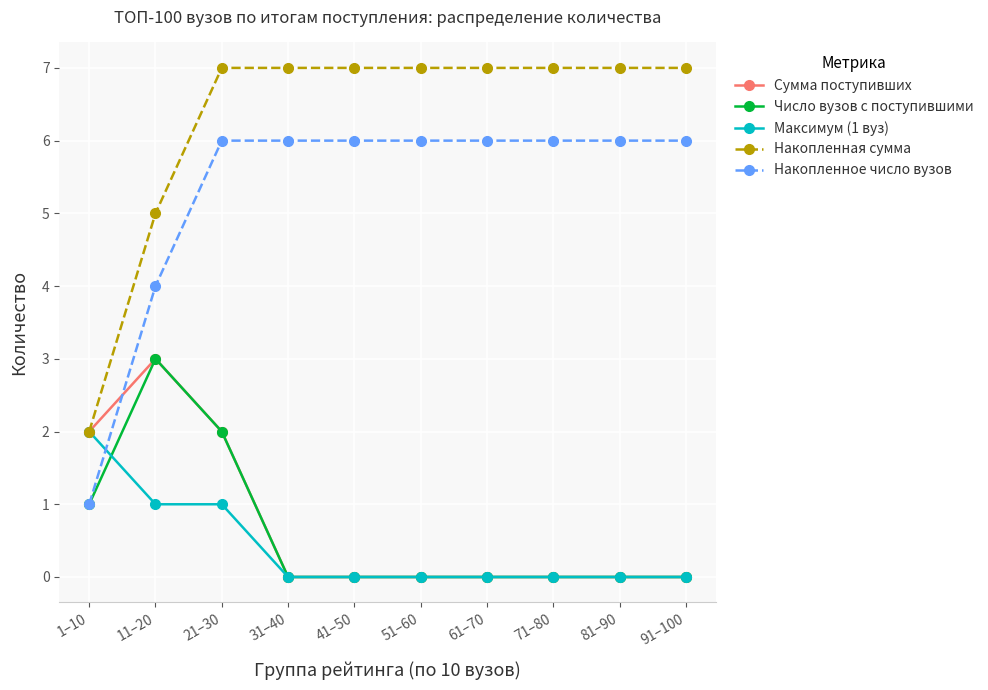

Where is the first local maximum for Сумма поступивших?

11–20